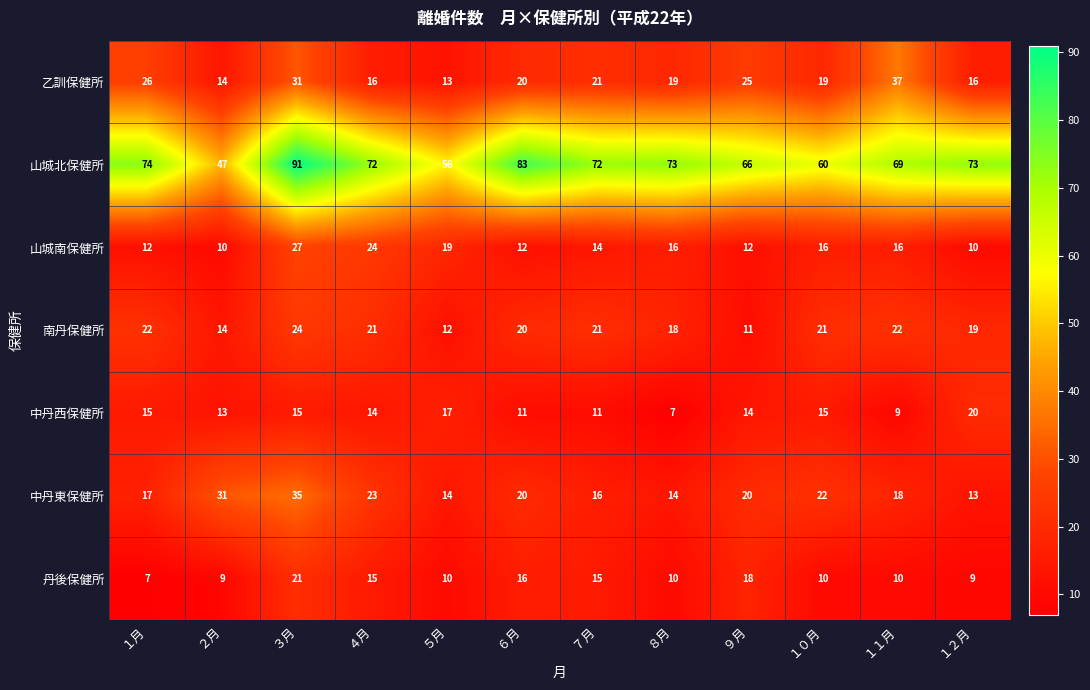

The 中丹東保健所 series shows 22 at １０月. True or false?

True